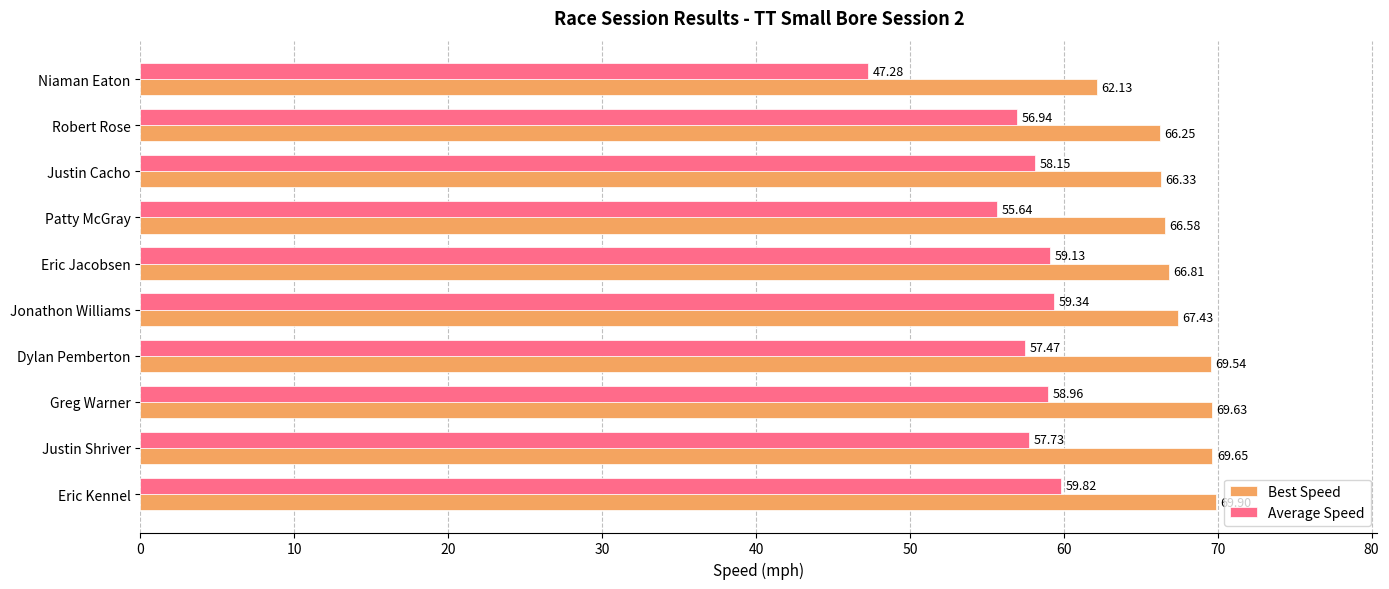

What is the difference between the maximum and minimum values in the Best Speed series?

7.8